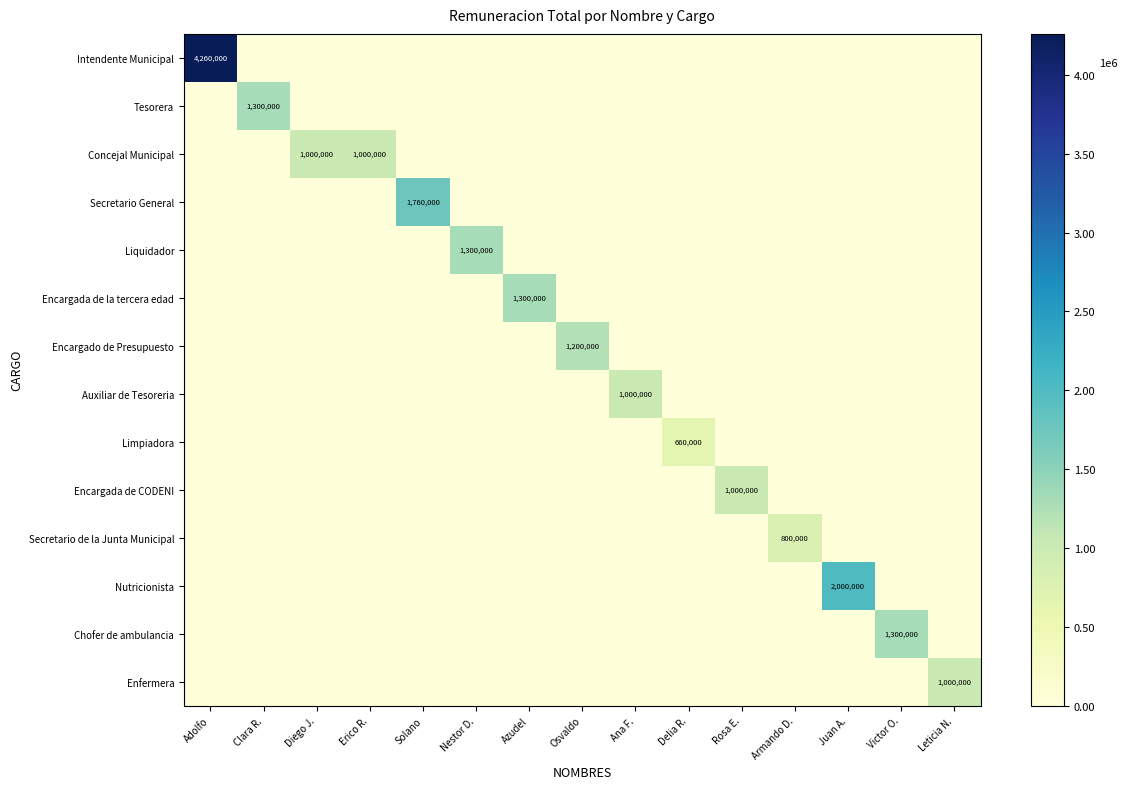

Rank the categories by Secretario de la Junta Municipal value from lowest to highest.

Adolfo, Clara R., Diego J., Erico R., Solano, Nestor D., Azudel, Osvaldo, Ana F., Delia R., Rosa E., Juan A., Victor O., Leticia N., Armando D.